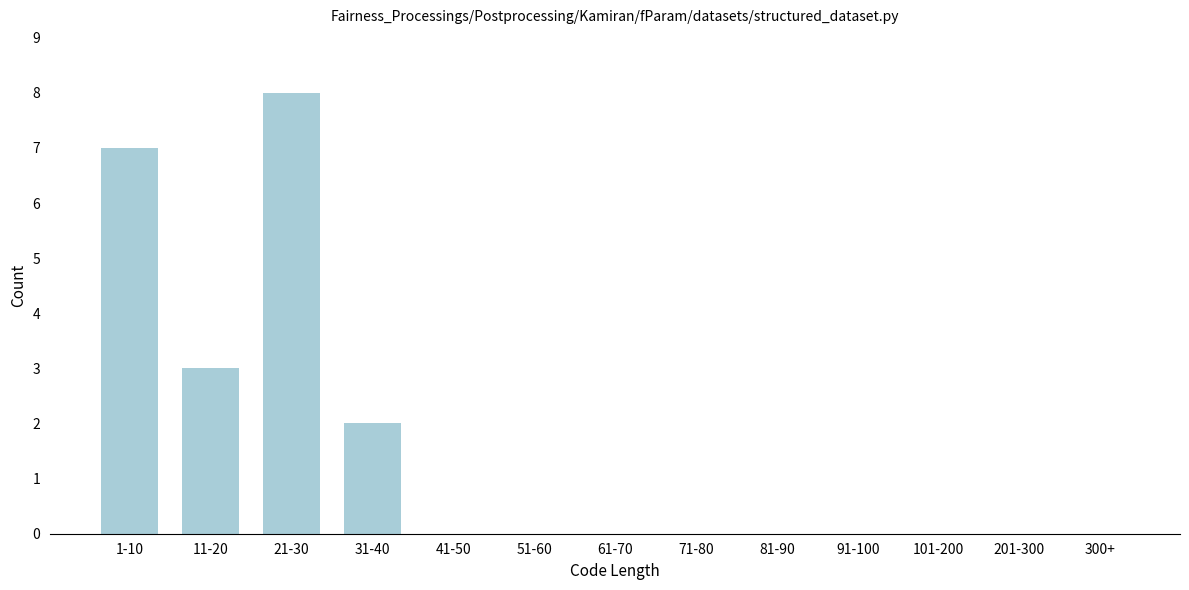

Reading left to right, extract all data points from this chart.

1-10=7	11-20=3	21-30=8	31-40=2	41-50=0	51-60=0	61-70=0	71-80=0	81-90=0	91-100=0	101-200=0	201-300=0	300+=0